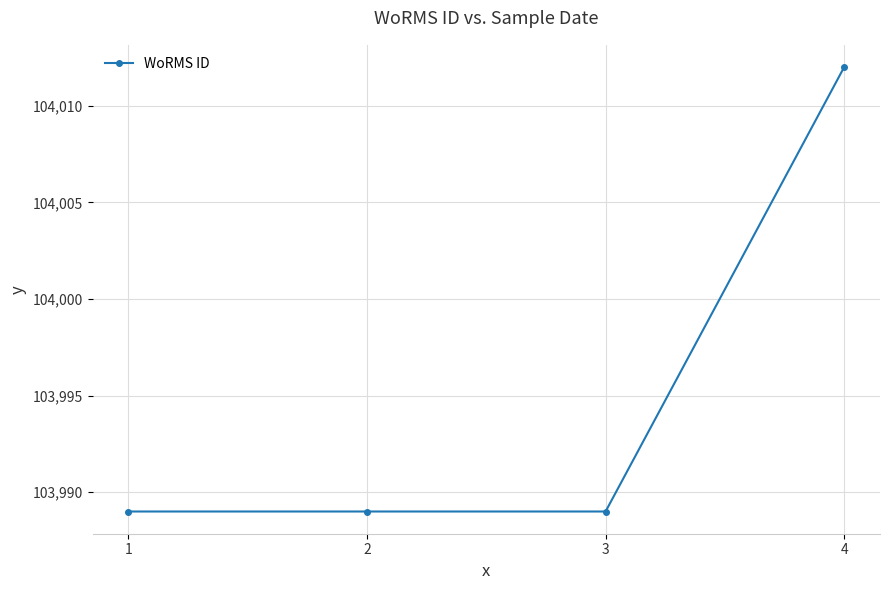

What is the value of the 2nd point from the left?

103989